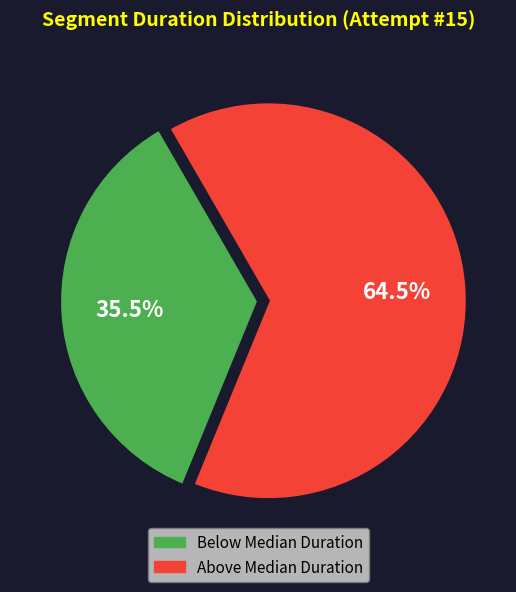

Which category has the biggest portion of the pie?

Above Median Duration